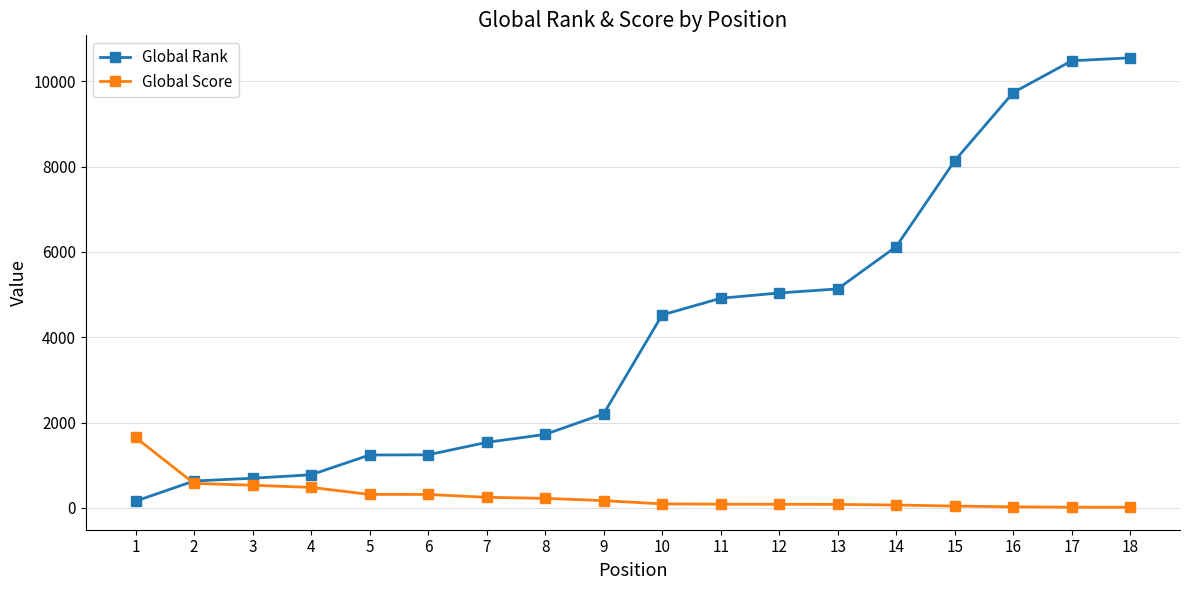

What is the highest value of the Global Score series?

1650